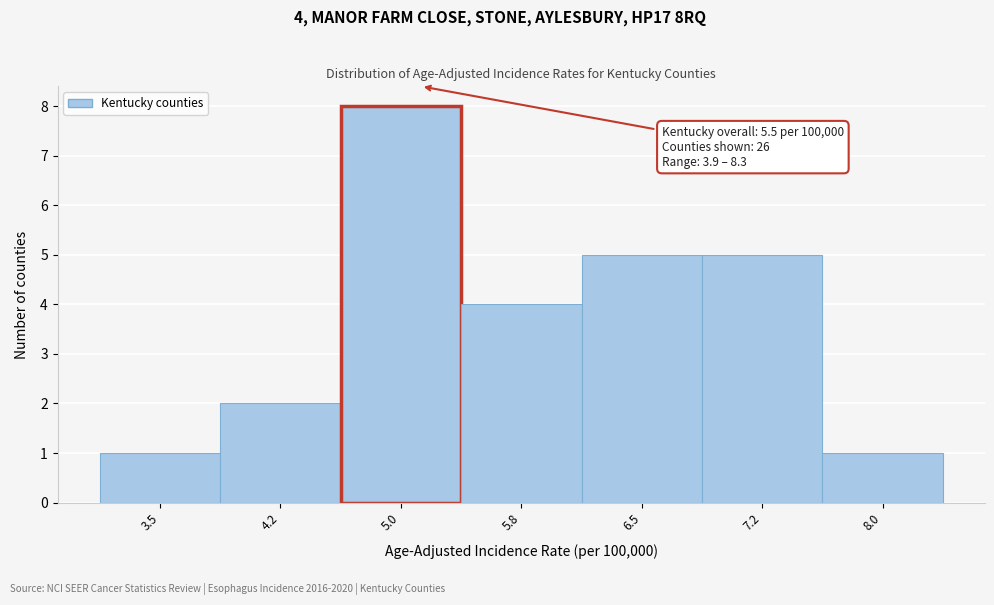

Reading left to right, list all the values displayed in this chart.

3.5=1	4.2=2	5.0=8	5.8=4	6.5=5	7.2=5	8.0=1